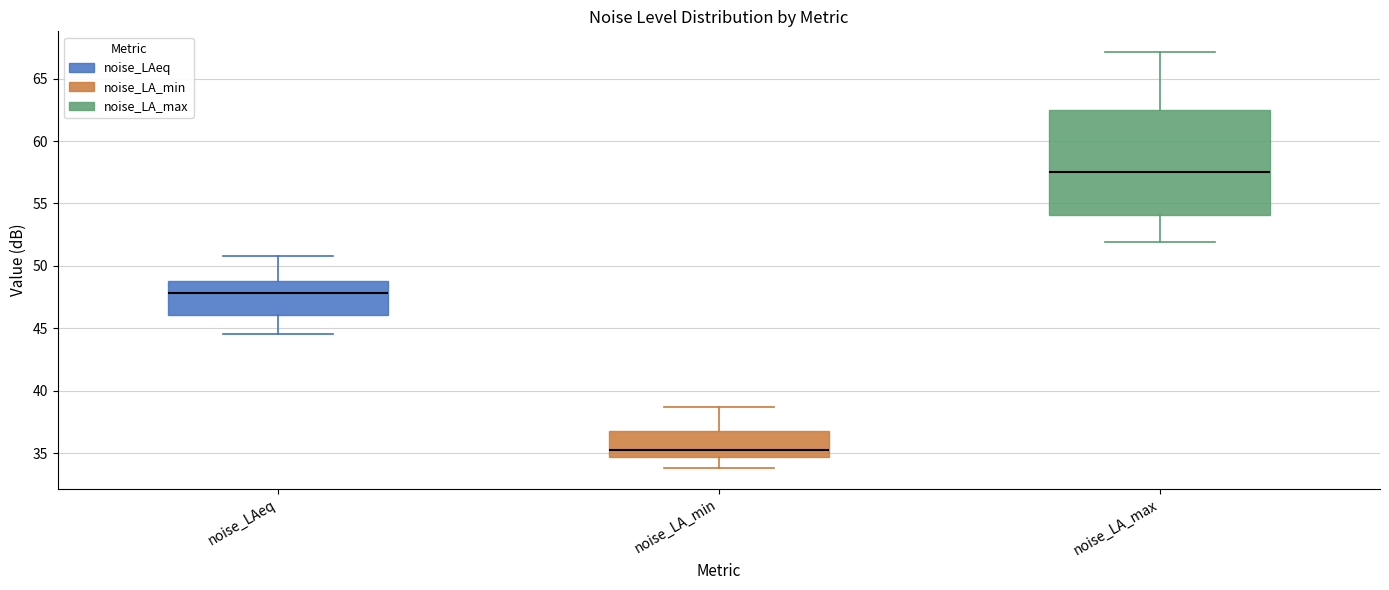

Comparing the boxes themselves (not the whiskers), which one is the tallest?

noise_LA_max